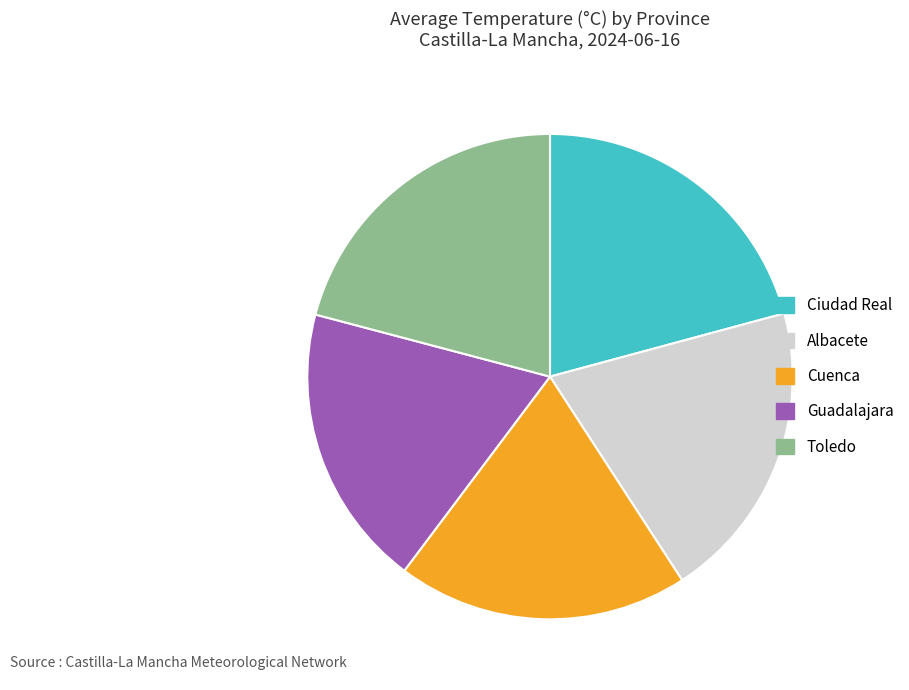

The Guadalajara slice represents 6% of the pie. True or false?

False